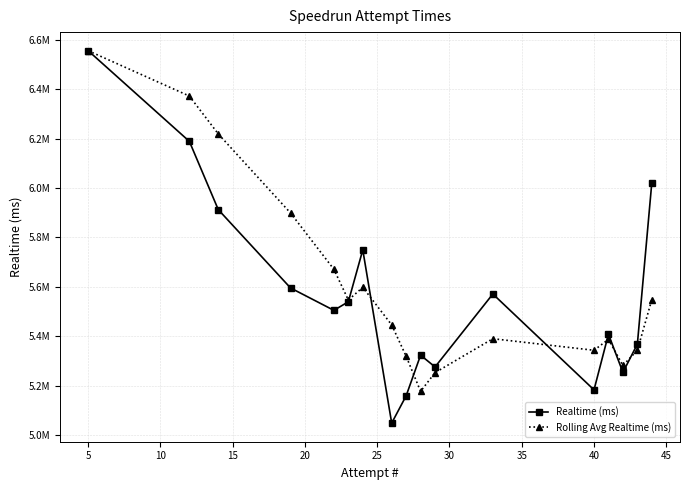

What are all the series names shown in the legend?

Realtime (ms), Rolling Avg Realtime (ms)